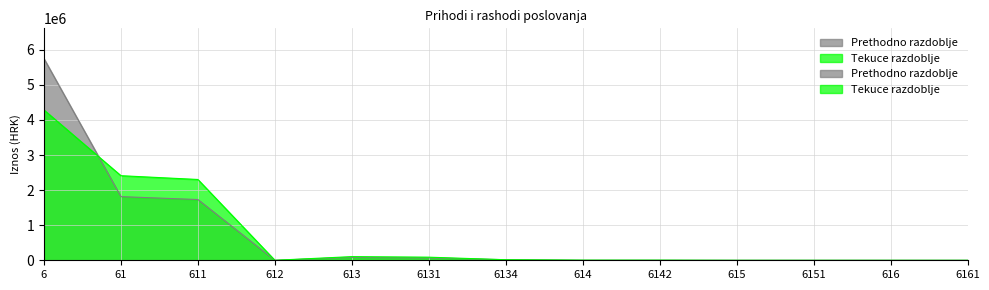

What is the label of the 1st point from the right?

6161